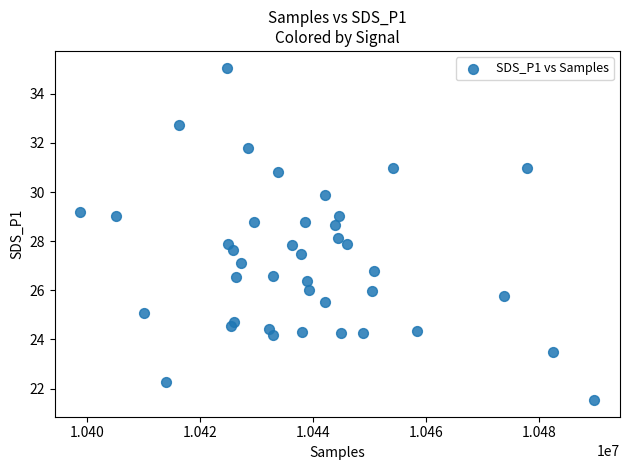

What is the range of Y values (max minus min)?

13.5